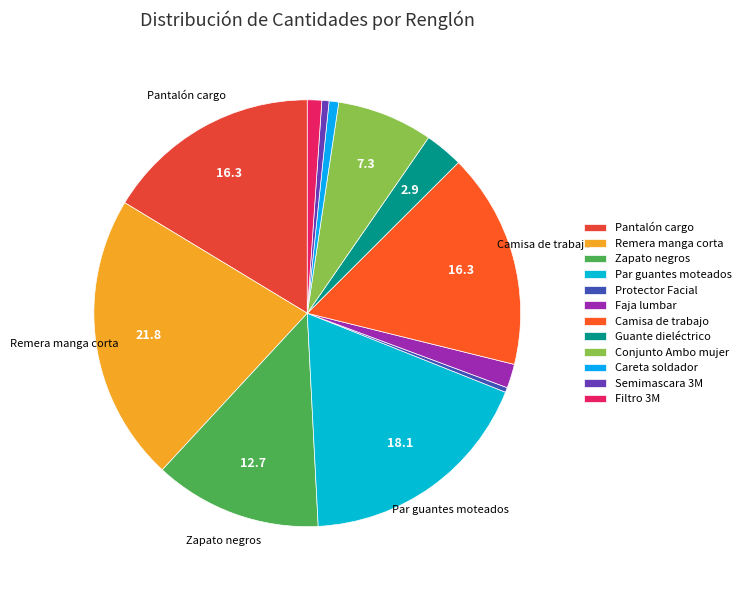

Count the number of slices in the pie.

12